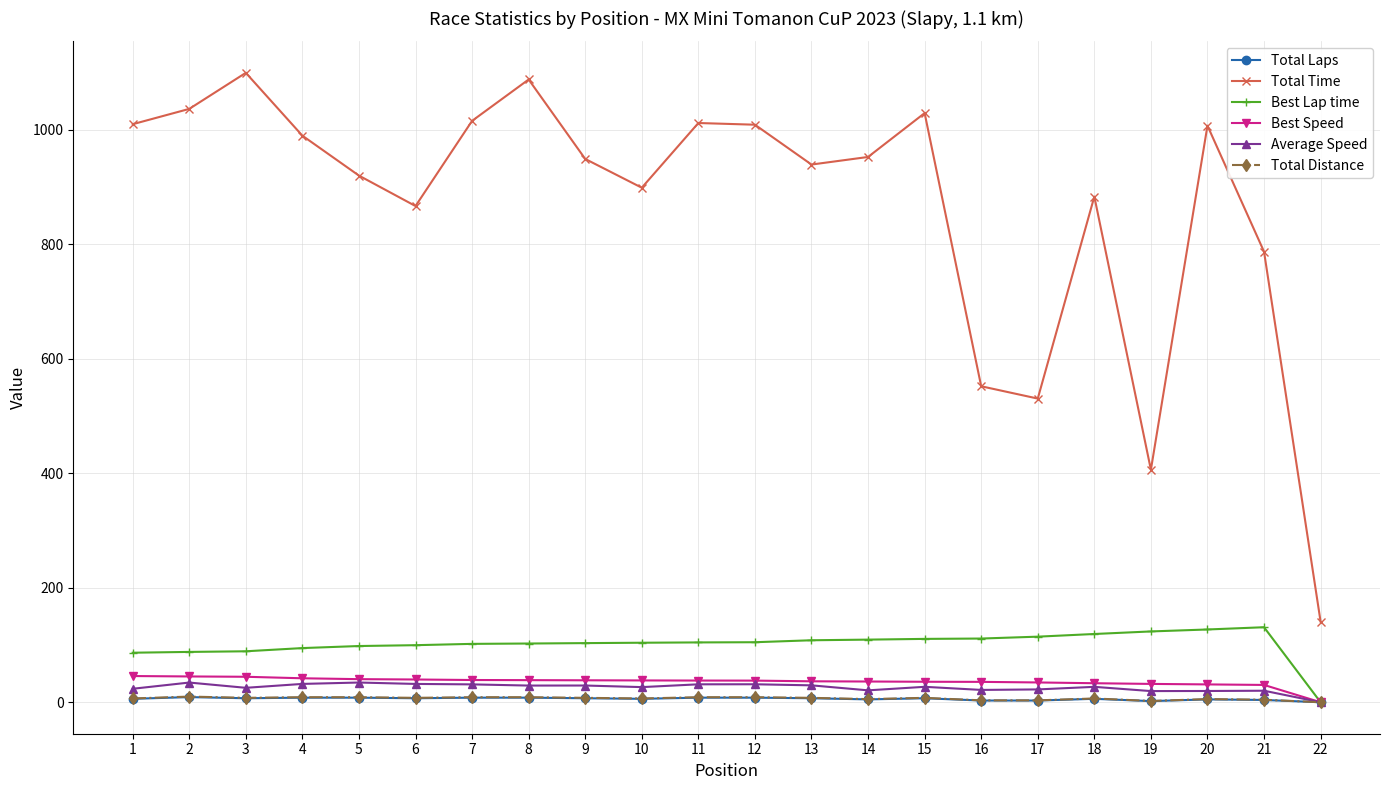

Between 2 and 9, which series saw the biggest shift?

Total Time